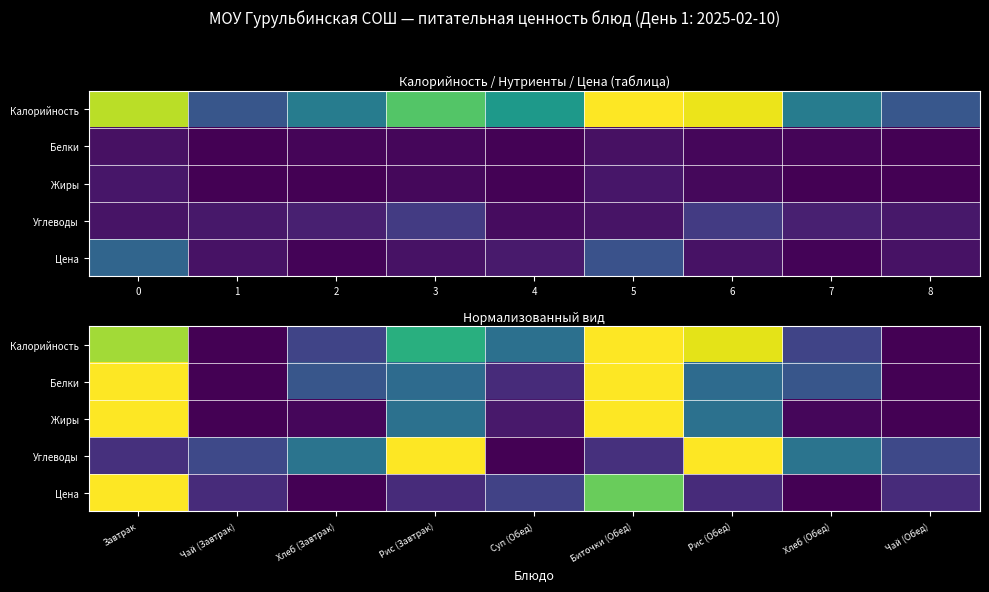

What is the difference between the highest and lowest values at Хлеб (Завтрак)?

0.4